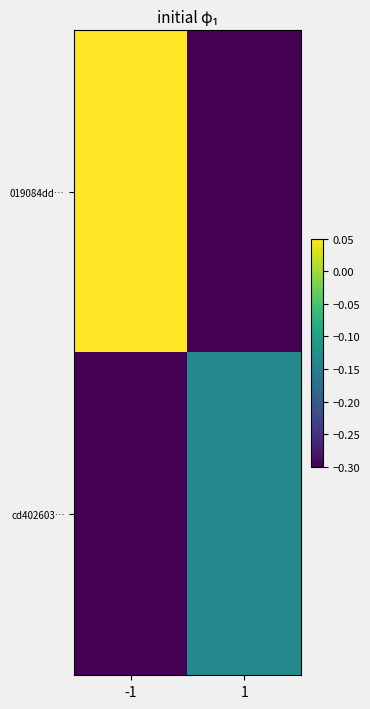

Reading right to left, list all the values displayed in this chart.

019084dd…: 1=-0.3	-1=0.0
cd402603…: 1=-0.1	-1=-0.3